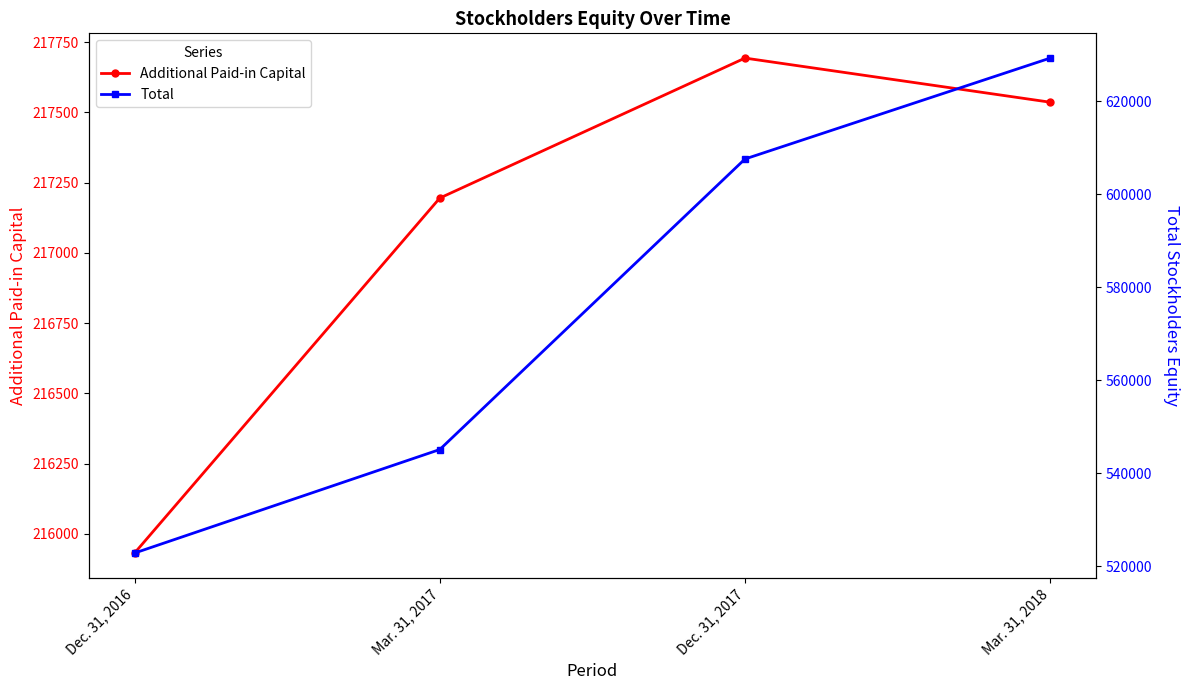

At which label does Additional Paid-in Capital first exceed 217536?

Dec. 31, 2017